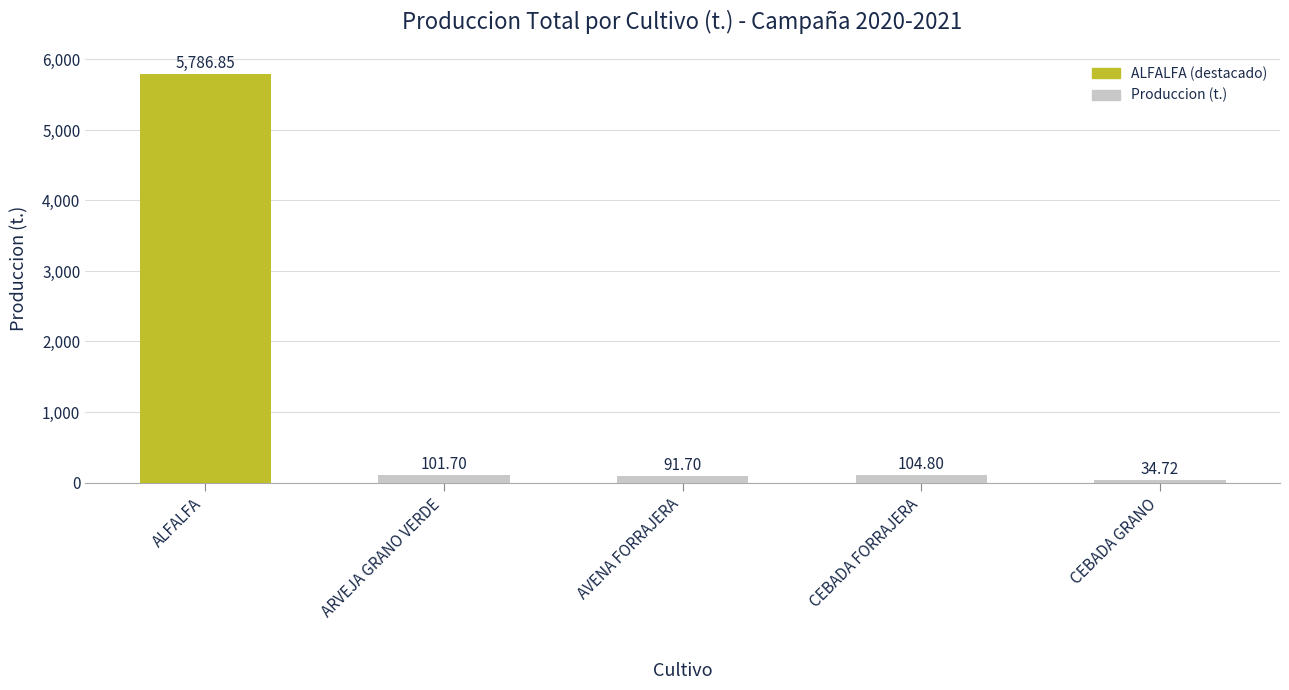

What is the label of the 4th bar from the right?

ARVEJA GRANO VERDE